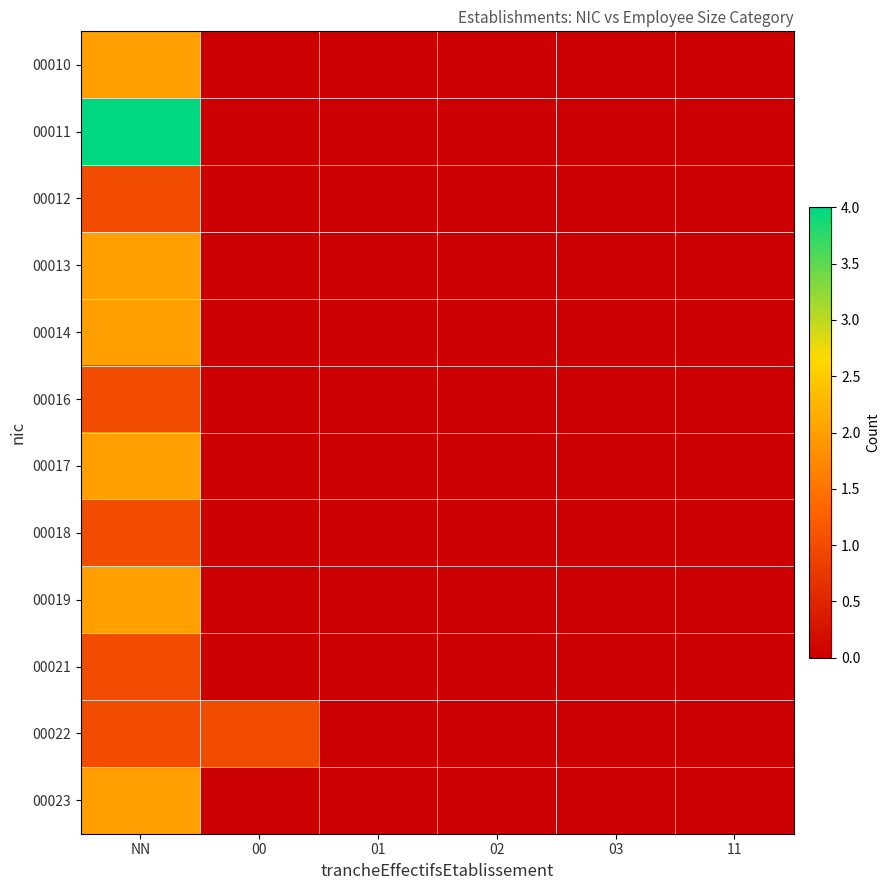

Which has a higher value, 03 or 01?

03